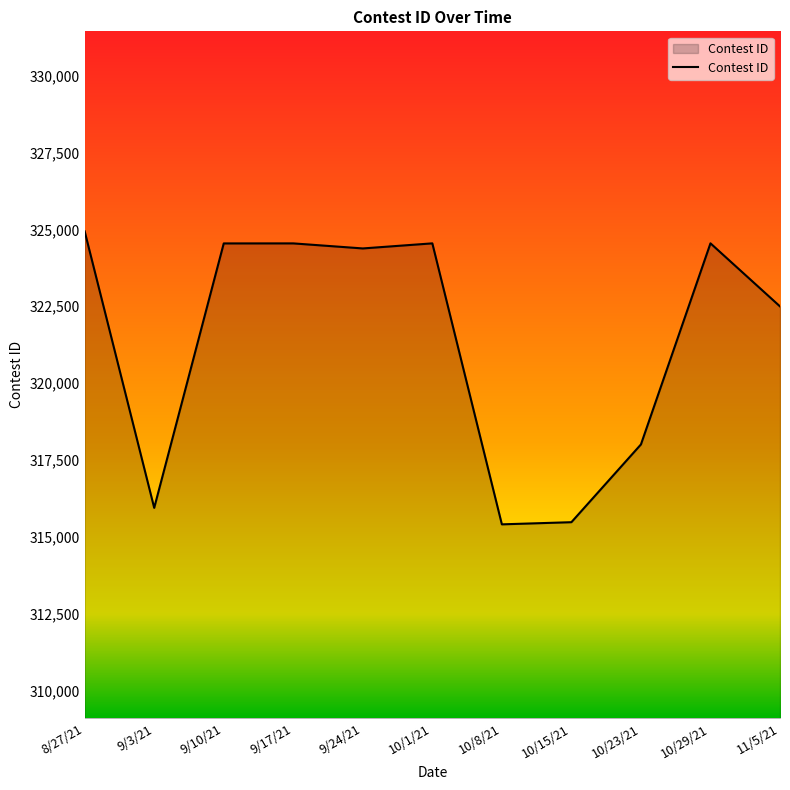

Between 10/29/21 and 9/3/21, which is larger?

10/29/21